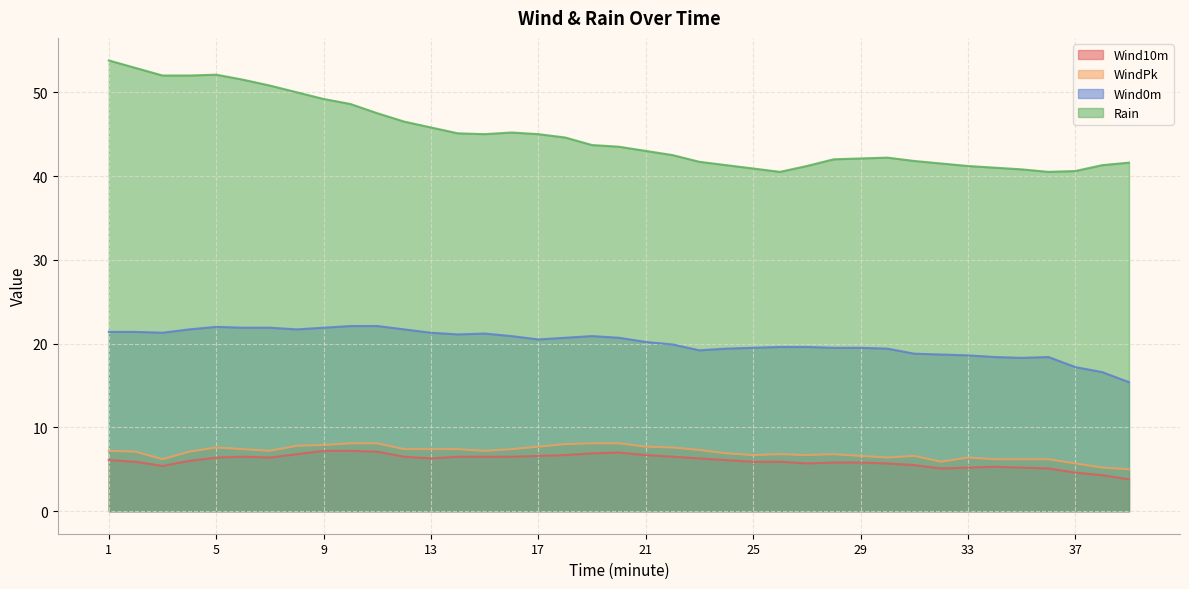

Reading left to right, extract all data points from this chart.

Wind10m: 1=6.1	2=5.9	3=5.4	4=6.0	5=6.4	6=6.5	7=6.4	8=6.8	9=7.2	10=7.2	11=7.1	12=6.5	13=6.3	14=6.5	15=6.5	16=6.5	17=6.6	18=6.7	19=6.9	20=7.0	21=6.7	22=6.5	23=6.3	24=6.1	25=5.9	26=5.9	27=5.7	28=5.8	29=5.8	30=5.7	31=5.5	32=5.1	33=5.2	34=5.3	35=5.2	36=5.1	37=4.6	38=4.3	39=3.8
WindPk: 1=7.2	2=7.1	3=6.2	4=7.1	5=7.6	6=7.4	7=7.2	8=7.8	9=7.9	10=8.1	11=8.1	12=7.4	13=7.4	14=7.4	15=7.2	16=7.4	17=7.7	18=8.0	19=8.1	20=8.1	21=7.7	22=7.6	23=7.3	24=6.9	25=6.7	26=6.8	27=6.7	28=6.8	29=6.6	30=6.4	31=6.6	32=5.9	33=6.4	34=6.2	35=6.2	36=6.2	37=5.7	38=5.2	39=5.0
Wind0m: 1=21.4	2=21.4	3=21.3	4=21.7	5=22.0	6=21.9	7=21.9	8=21.7	9=21.9	10=22.1	11=22.1	12=21.7	13=21.3	14=21.1	15=21.2	16=20.9	17=20.5	18=20.7	19=20.9	20=20.7	21=20.2	22=19.9	23=19.2	24=19.4	25=19.5	26=19.6	27=19.6	28=19.5	29=19.5	30=19.4	31=18.8	32=18.7	33=18.6	34=18.4	35=18.3	36=18.4	37=17.2	38=16.6	39=15.4
Rain: 1=53.8	2=52.9	3=52.0	4=52.0	5=52.1	6=51.5	7=50.8	8=50.0	9=49.2	10=48.6	11=47.5	12=46.5	13=45.8	14=45.1	15=45.0	16=45.2	17=45.0	18=44.6	19=43.7	20=43.5	21=43.0	22=42.5	23=41.7	24=41.3	25=40.9	26=40.5	27=41.2	28=42.0	29=42.1	30=42.2	31=41.8	32=41.5	33=41.2	34=41.0	35=40.8	36=40.5	37=40.6	38=41.3	39=41.6